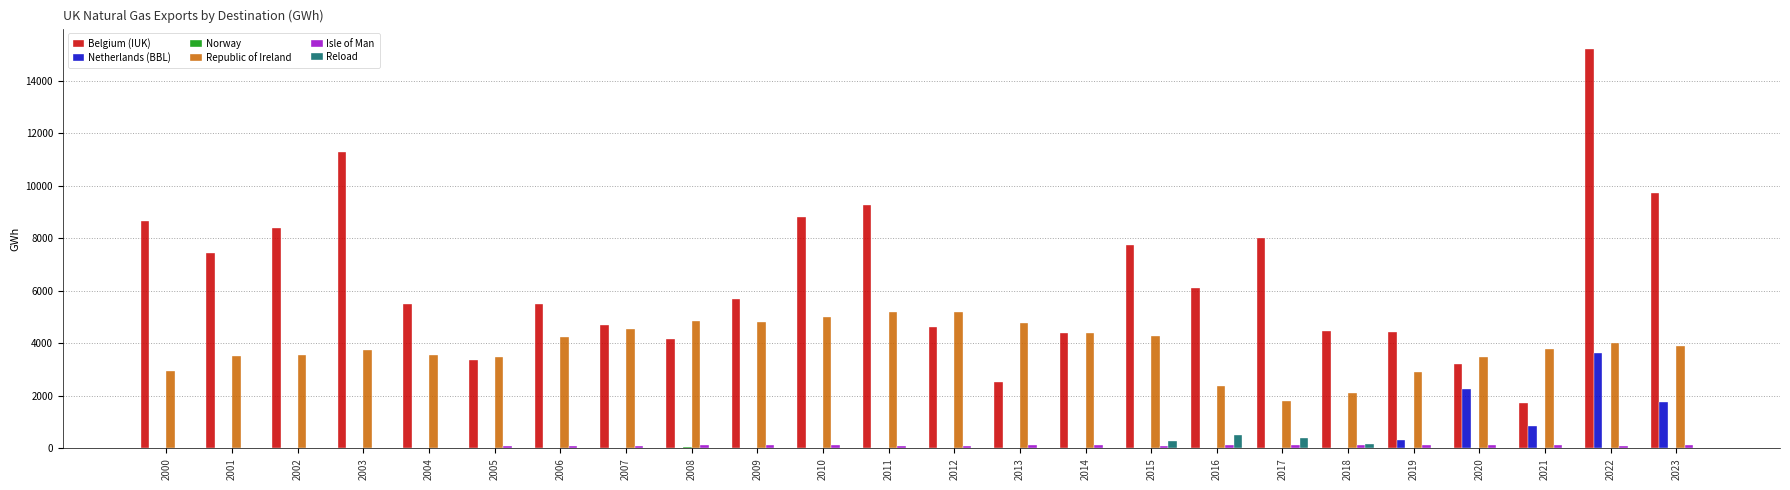

Which series has the largest total across all categories?

Belgium (IUK)